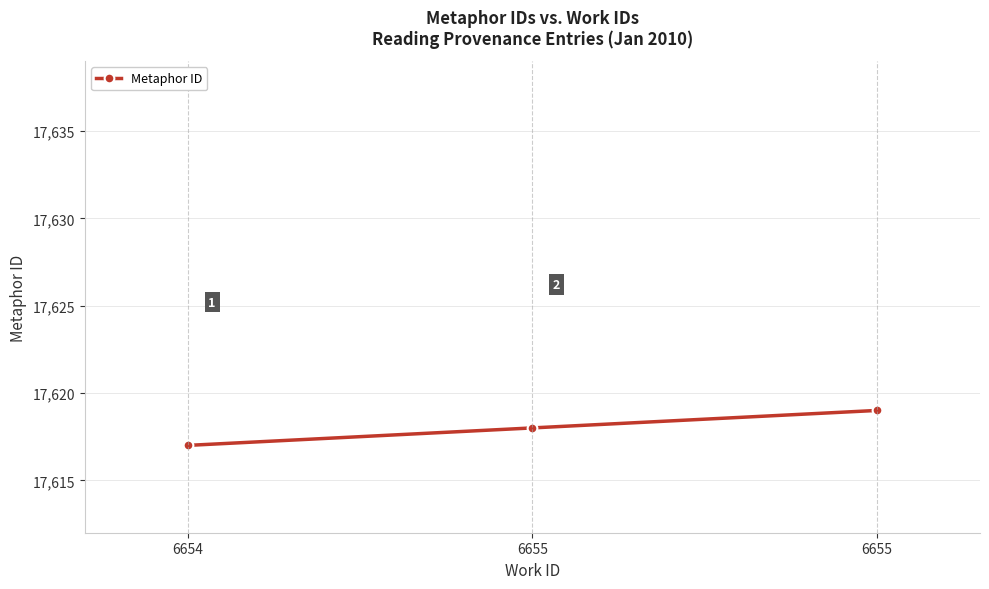

Where is the data nearest to the value 17618?

6655